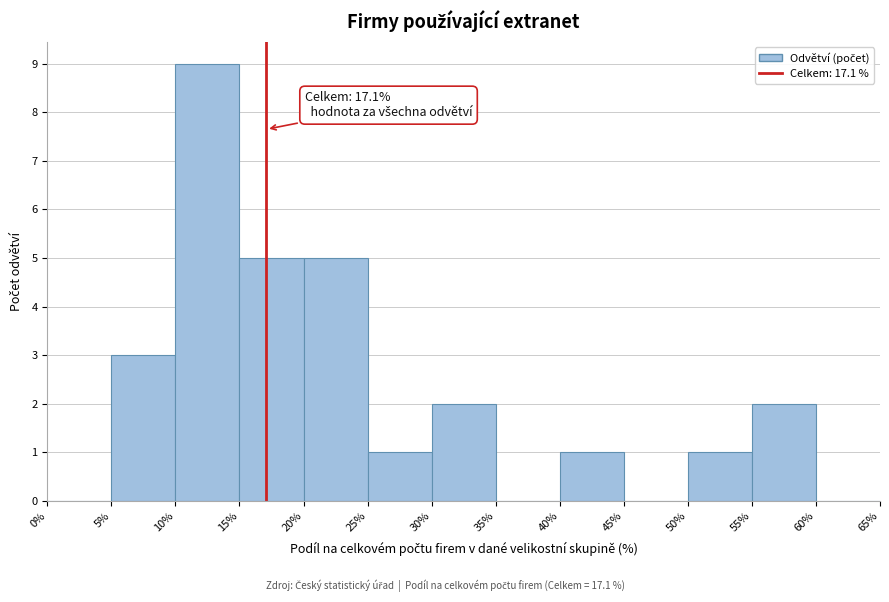

Over which range of the x-axis is the bar tallest?

10% to 15%